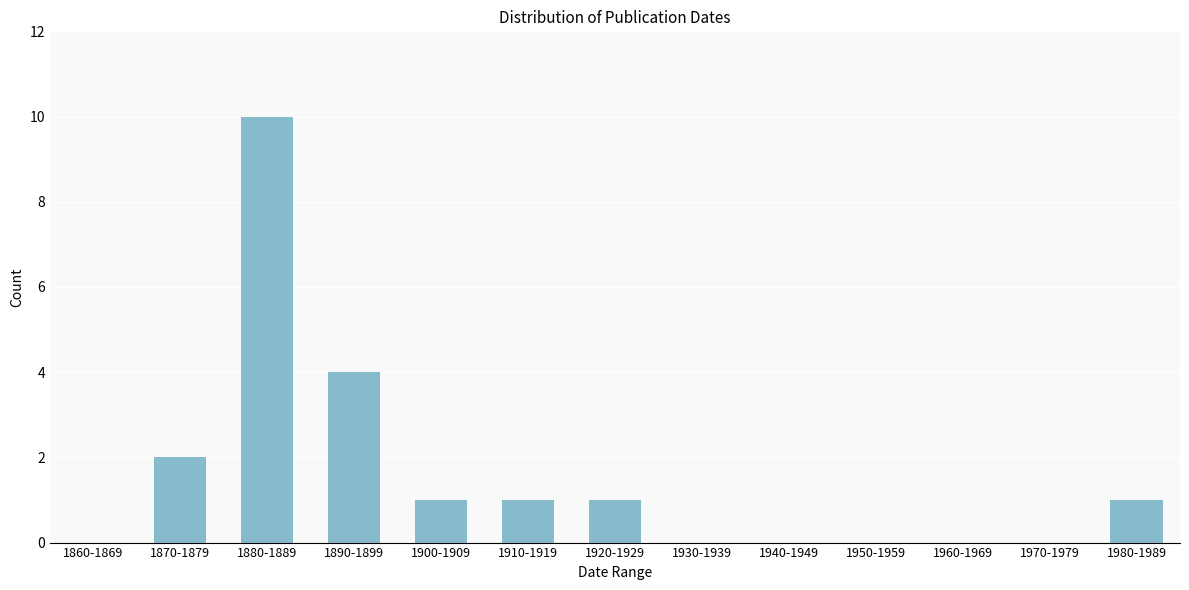

Reading right to left, list all the values displayed in this chart.

1980-1989=1	1970-1979=0	1960-1969=0	1950-1959=0	1940-1949=0	1930-1939=0	1920-1929=1	1910-1919=1	1900-1909=1	1890-1899=4	1880-1889=10	1870-1879=2	1860-1869=0